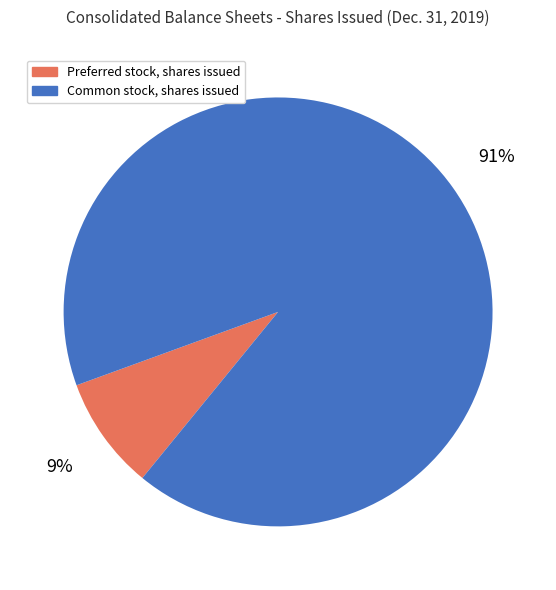

How many slices are in this pie chart?

2